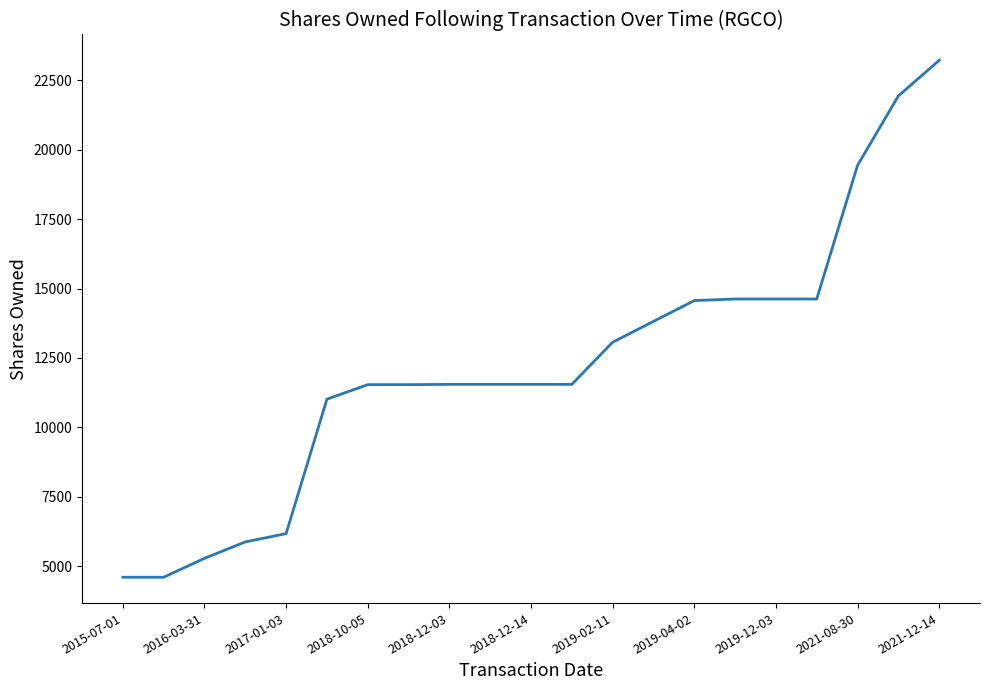

What is the greatest value displayed?

23224